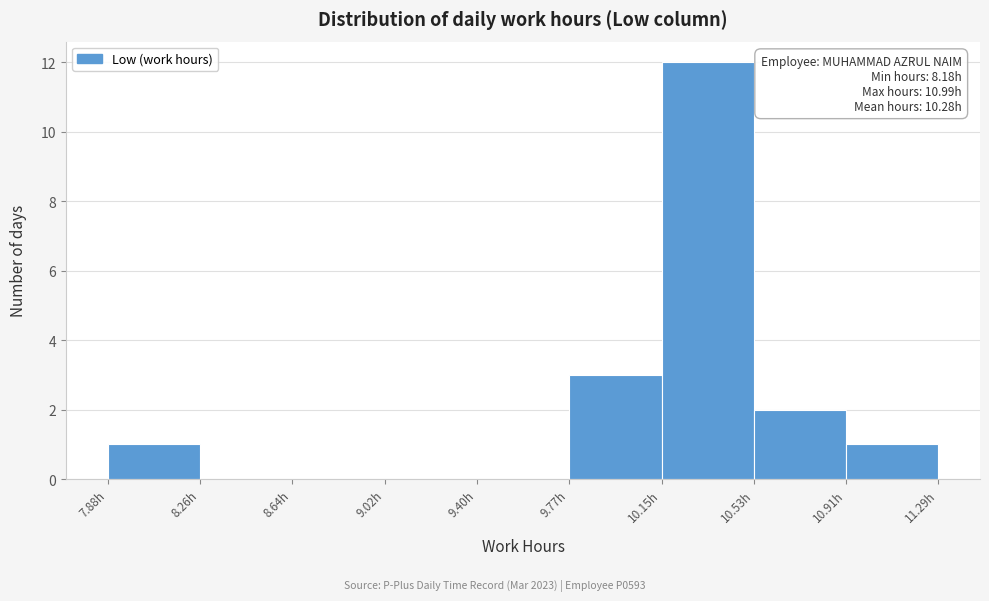

Which range on the x-axis has the tallest bar?

10.15 to 10.55